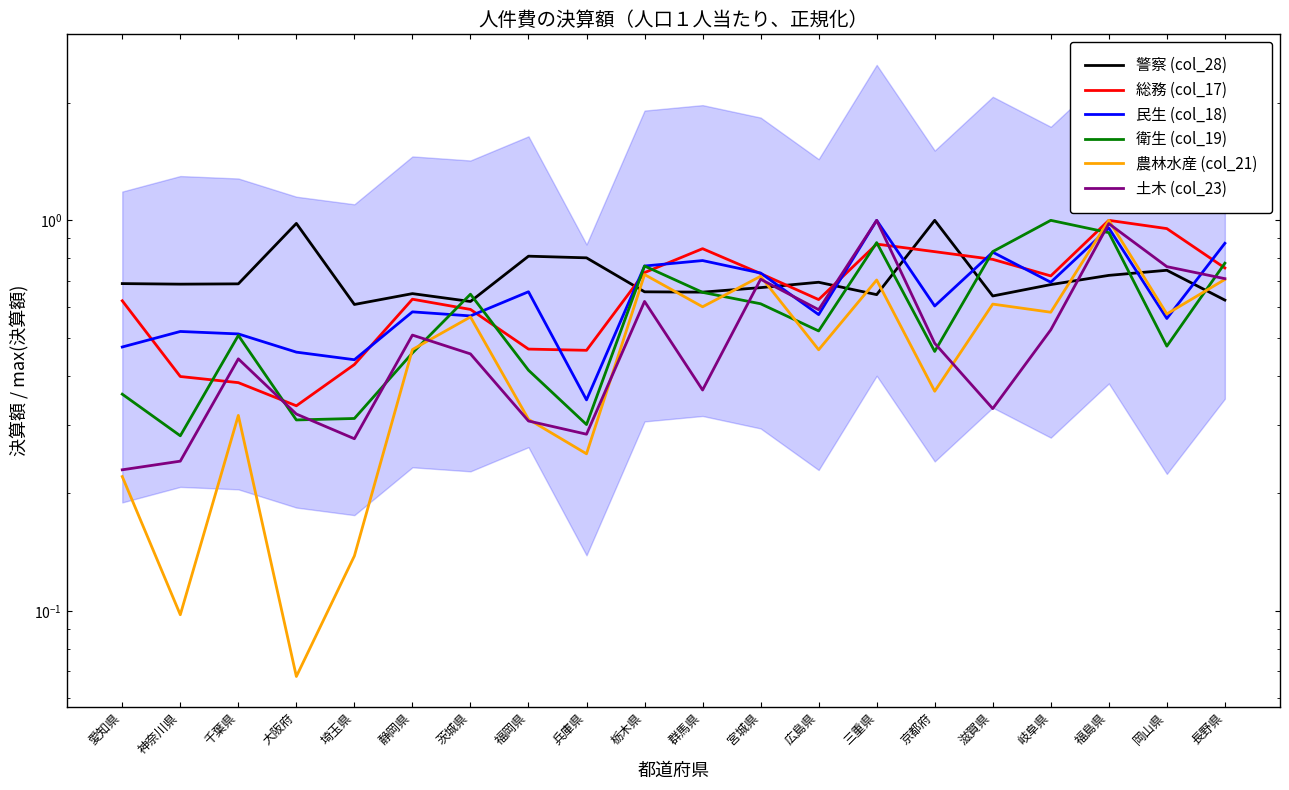

How many interior local valleys does the 民生 (col_18) series have?

7